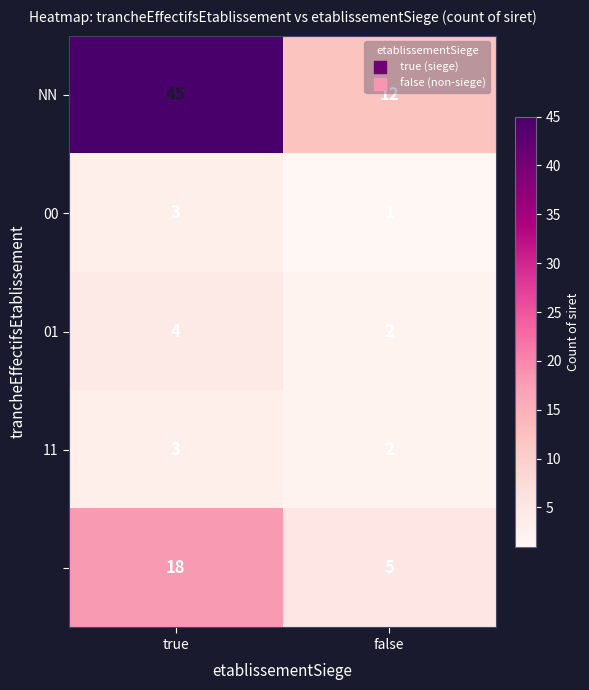

What is the total value across all series at false?

22